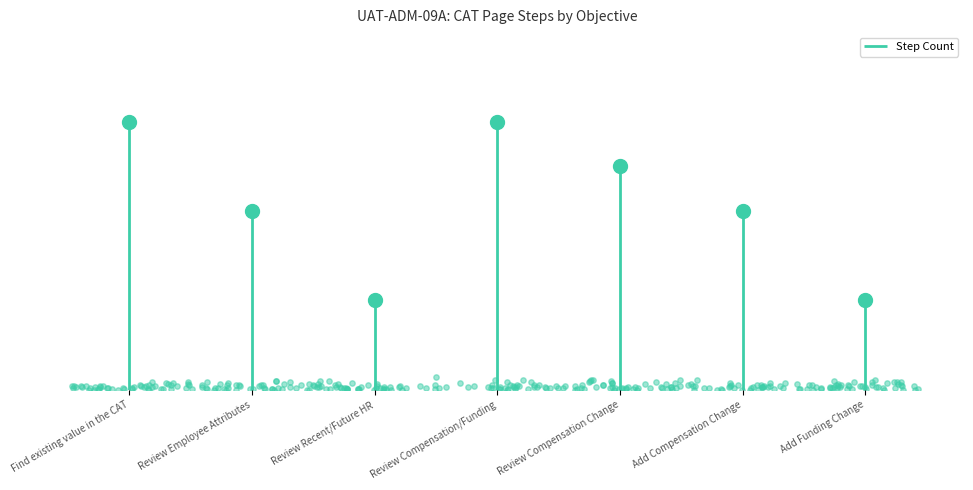

What is the ratio of the value at Add Compensation Change to the value at Review Compensation/Funding?

0.7